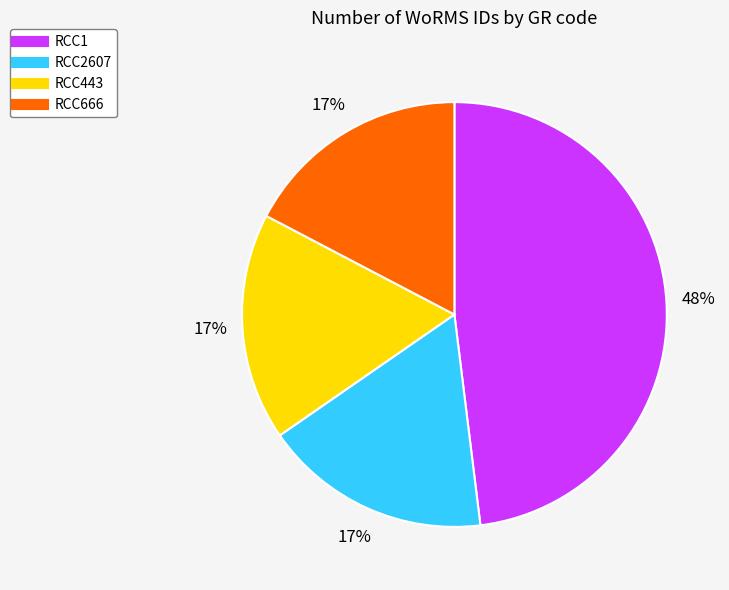

Is the sum of RCC443 and RCC1 greater than half?

Yes